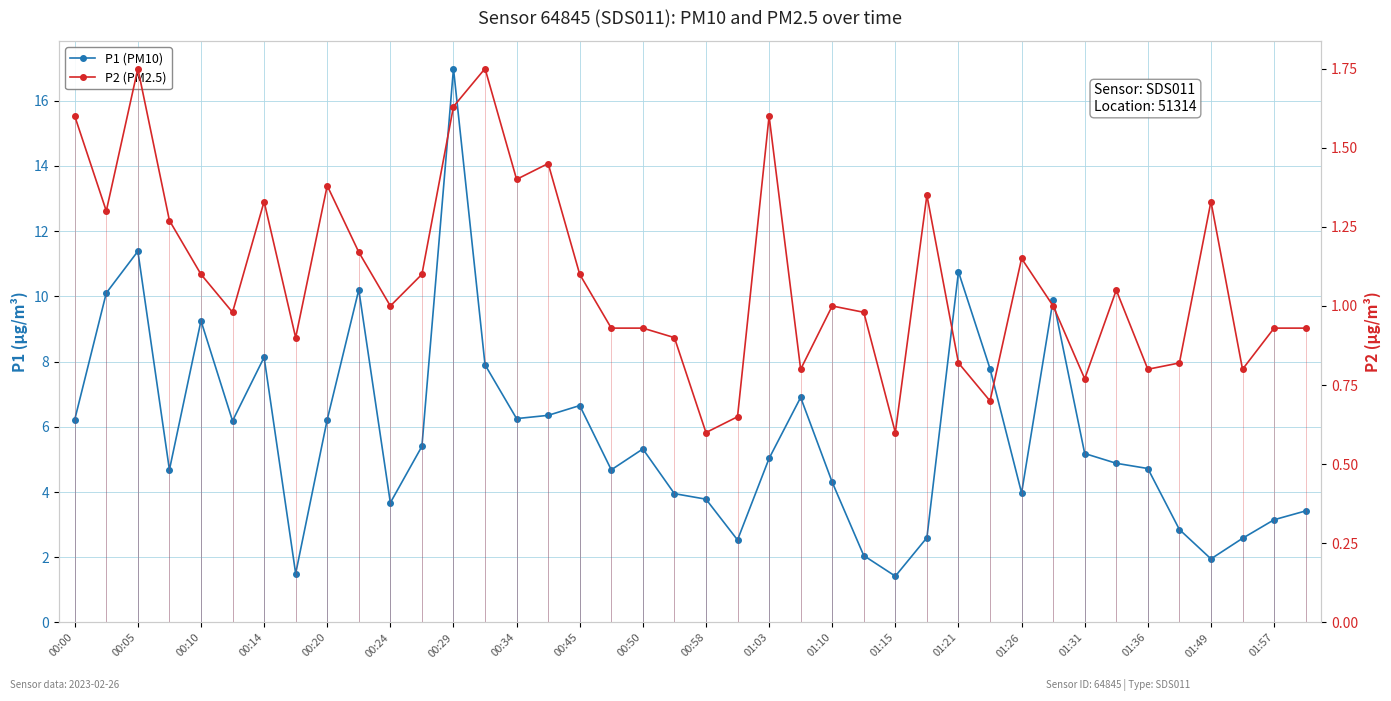

Reading left to right, what are all the values shown in this chart?

P1 (PM10): 6.2	10.1	11.4	4.7	9.2	6.2	8.1	1.5	6.2	10.2	3.7	5.4	17.0	7.9	6.2	6.3	6.7	4.7	5.3	4.0	3.8	2.5	5.0	6.9	4.3	2.0	1.4	2.6	10.8	7.8	4.0	9.9	5.2	4.9	4.7	2.9	1.9	2.6	3.1	3.4
P2 (PM2.5): 1.6	1.3	1.8	1.3	1.1	1.0	1.3	0.9	1.4	1.2	1.0	1.1	1.6	1.8	1.4	1.4	1.1	0.9	0.9	0.9	0.6	0.7	1.6	0.8	1.0	1.0	0.6	1.4	0.8	0.7	1.1	1.0	0.8	1.1	0.8	0.8	1.3	0.8	0.9	0.9